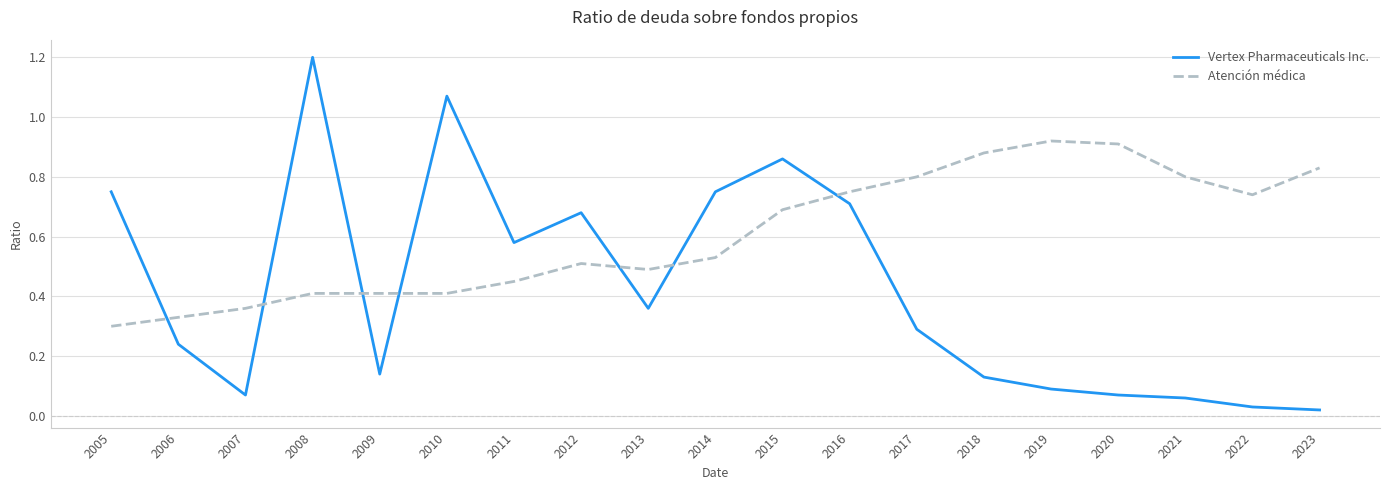

What is the difference between the maximum and second lowest values in the Vertex Pharmaceuticals Inc. series?

1.2